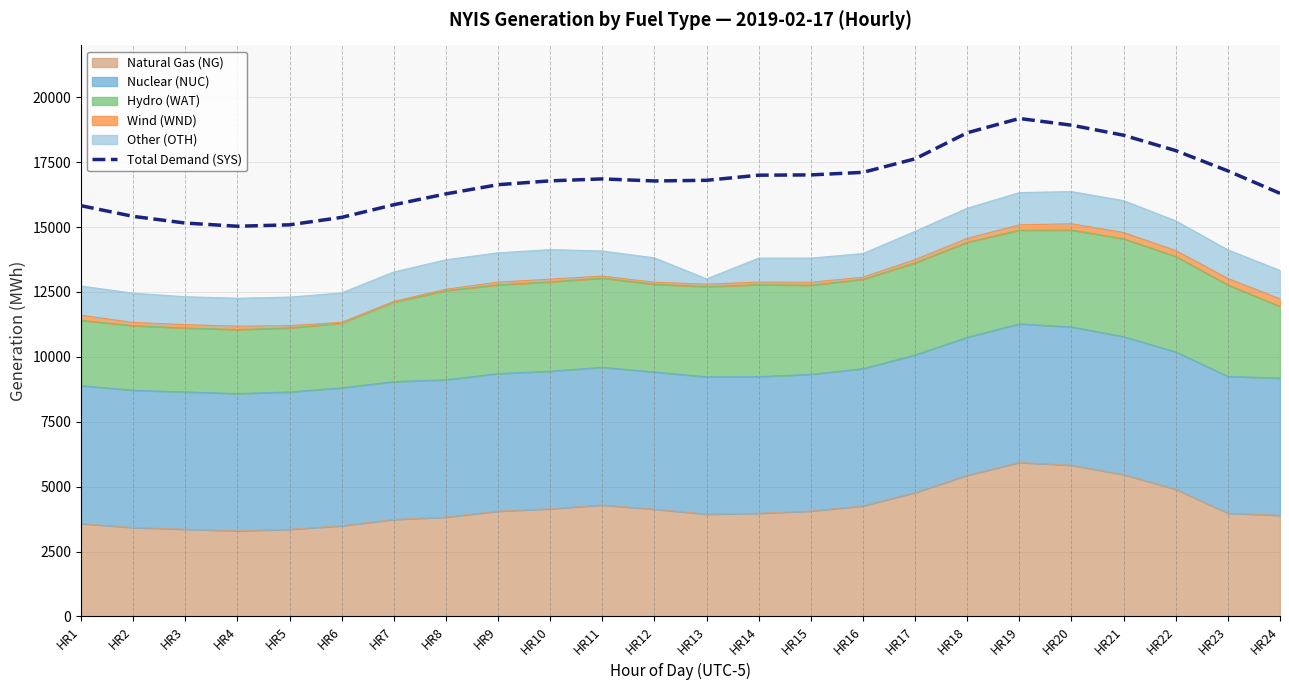

Is it true that the value at HR18 is 18634?

True